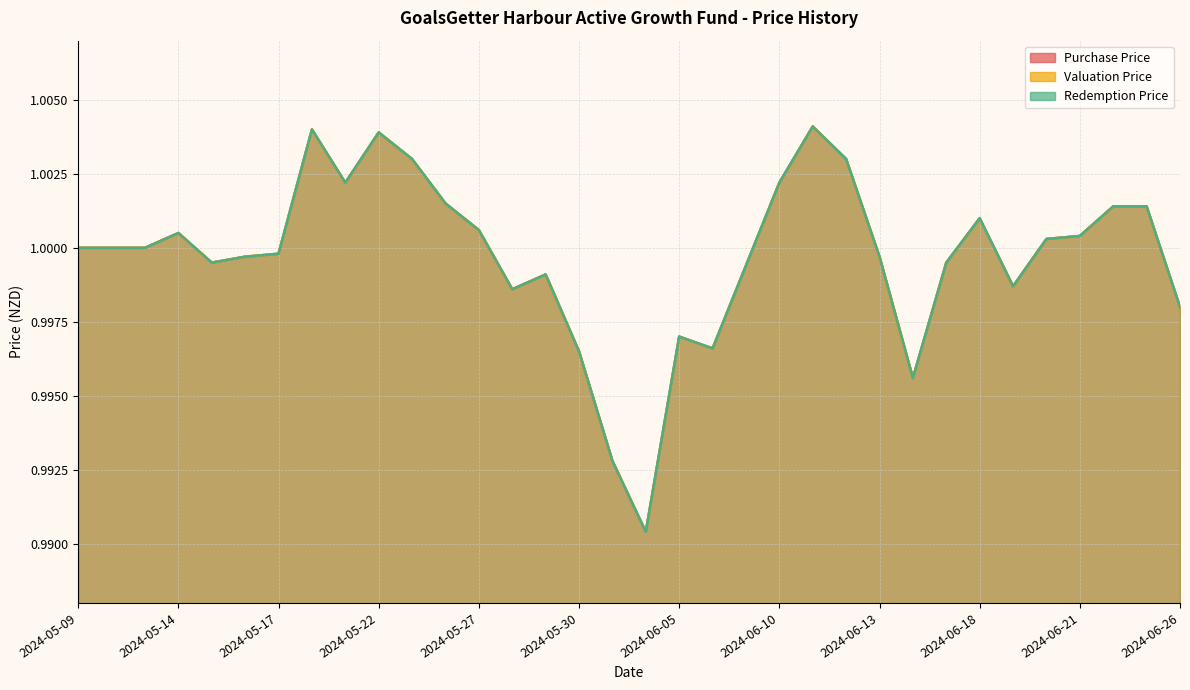

At which label is Redemption Price closest to 0?

2024-06-04